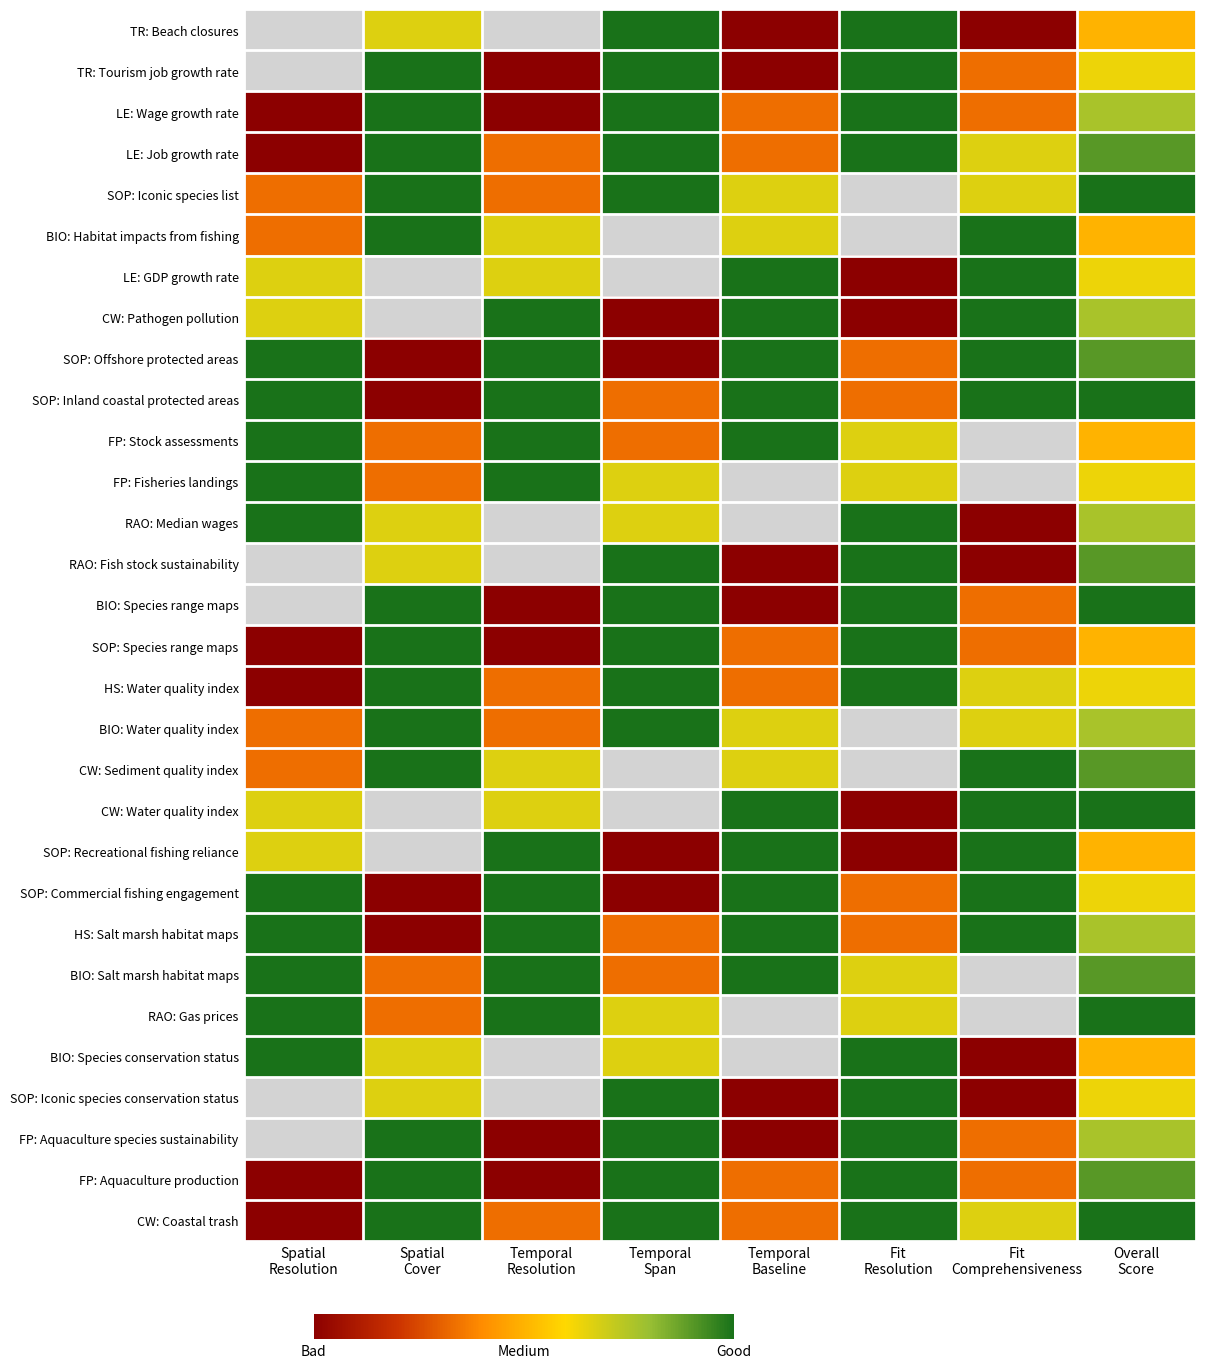

Count the number of data series in this chart.

30